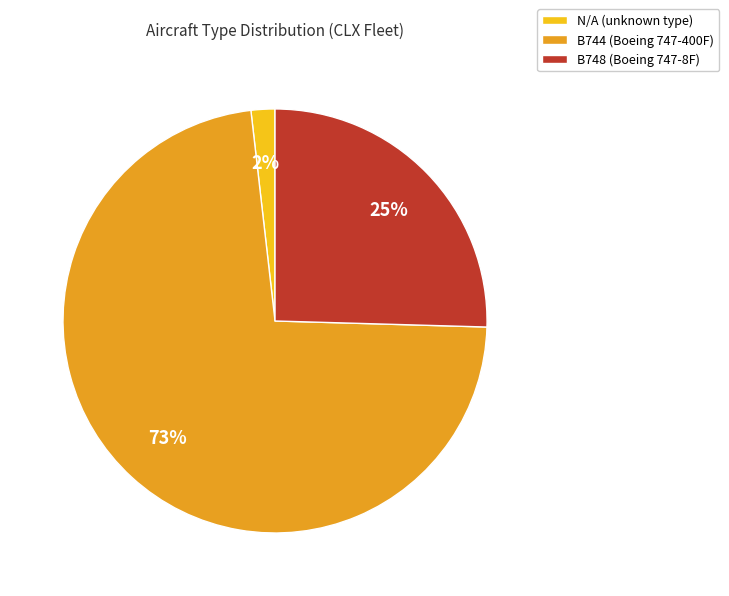

Rank the categories by value from lowest to highest.

N/A (unknown type), B748 (Boeing 747-8F), B744 (Boeing 747-400F)